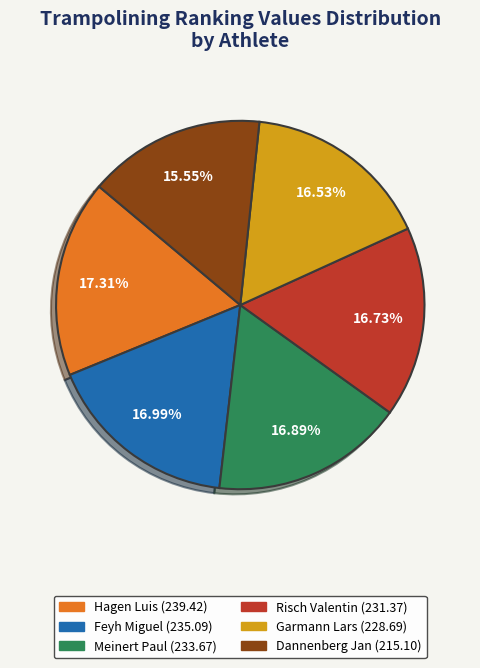

What portion of the pie excludes Garmann Lars?

83.5%